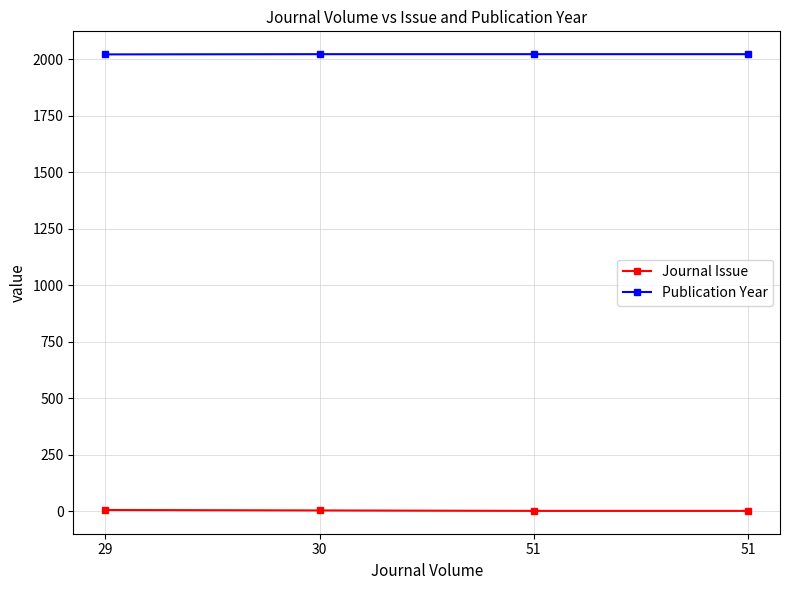

Reading left to right, what are all the values shown in this chart?

Journal Issue: 29=5	30=3	51=1	51=1
Publication Year: 29=2022	30=2023	51=2023	51=2023